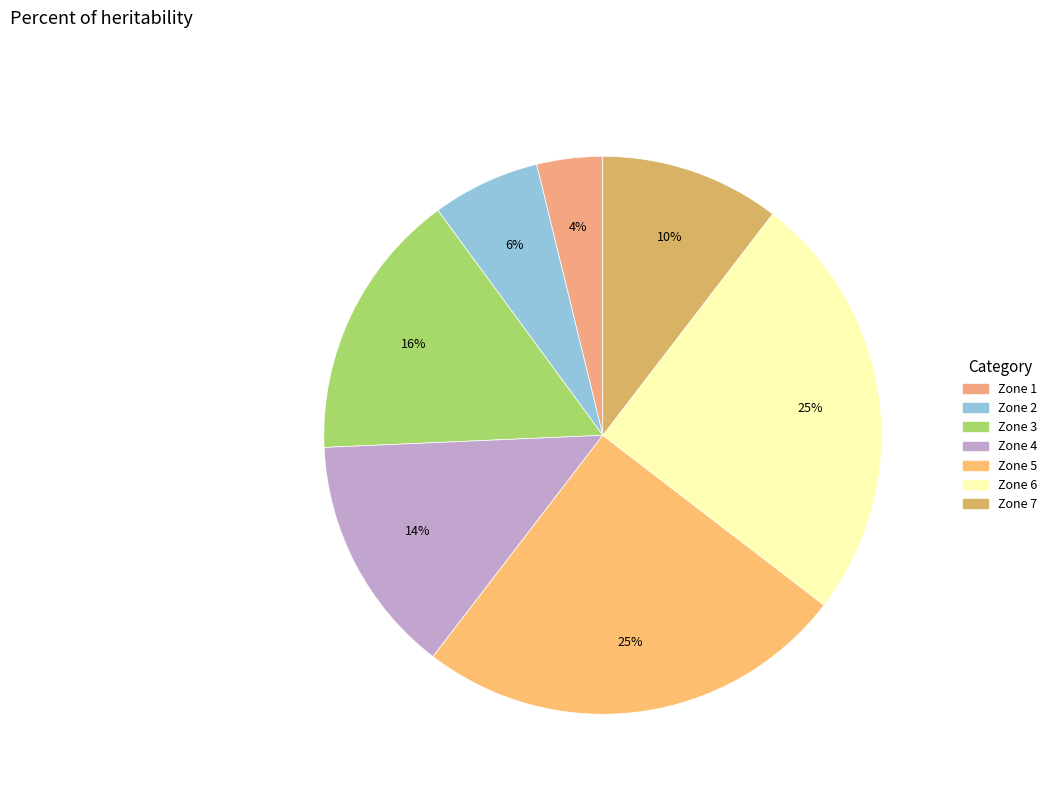

Which category has the smallest portion of the pie?

Zone 1